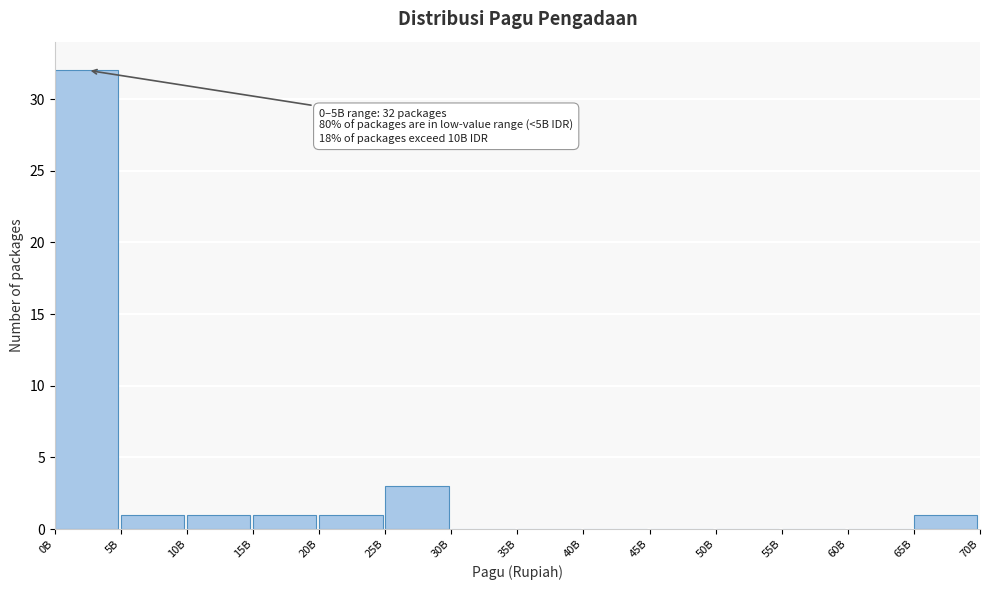

Reading left to right, extract all data points from this chart.

0B=32	5B=1	10B=1	15B=1	20B=1	25B=3	30B=0	35B=0	40B=0	45B=0	50B=0	55B=0	60B=0	65B=1